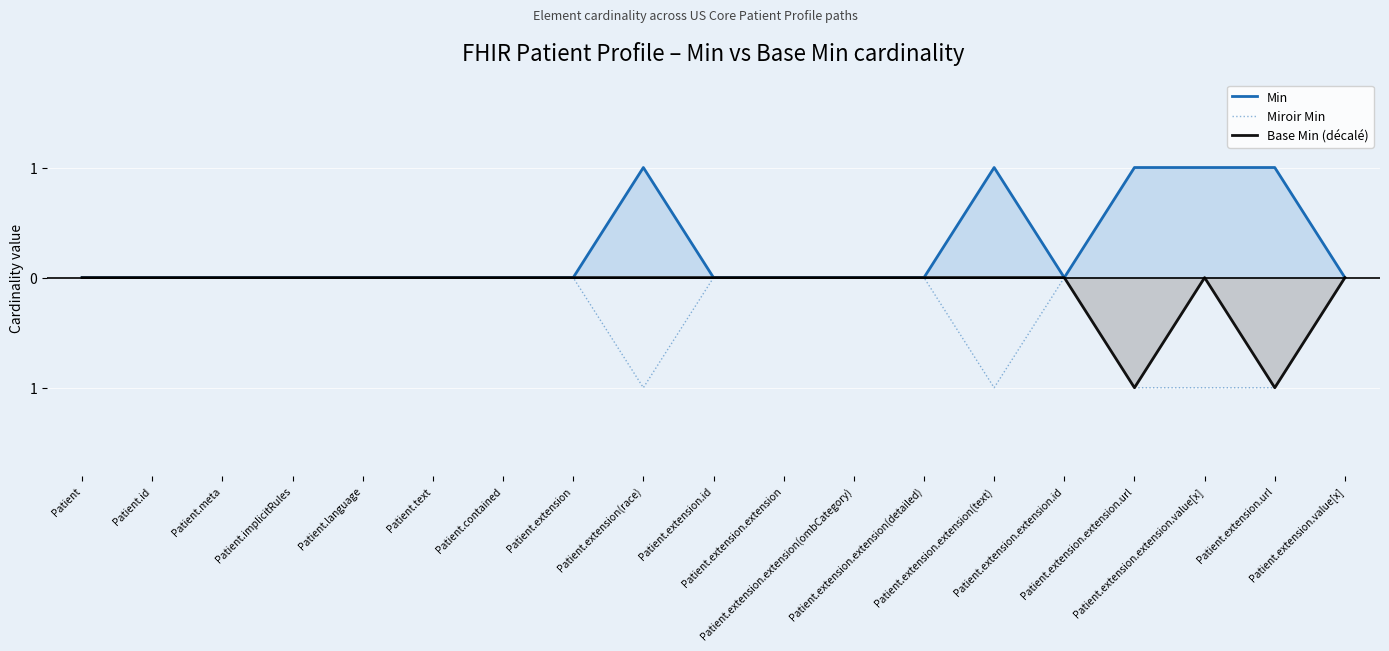

How many lines are shown in the chart?

3